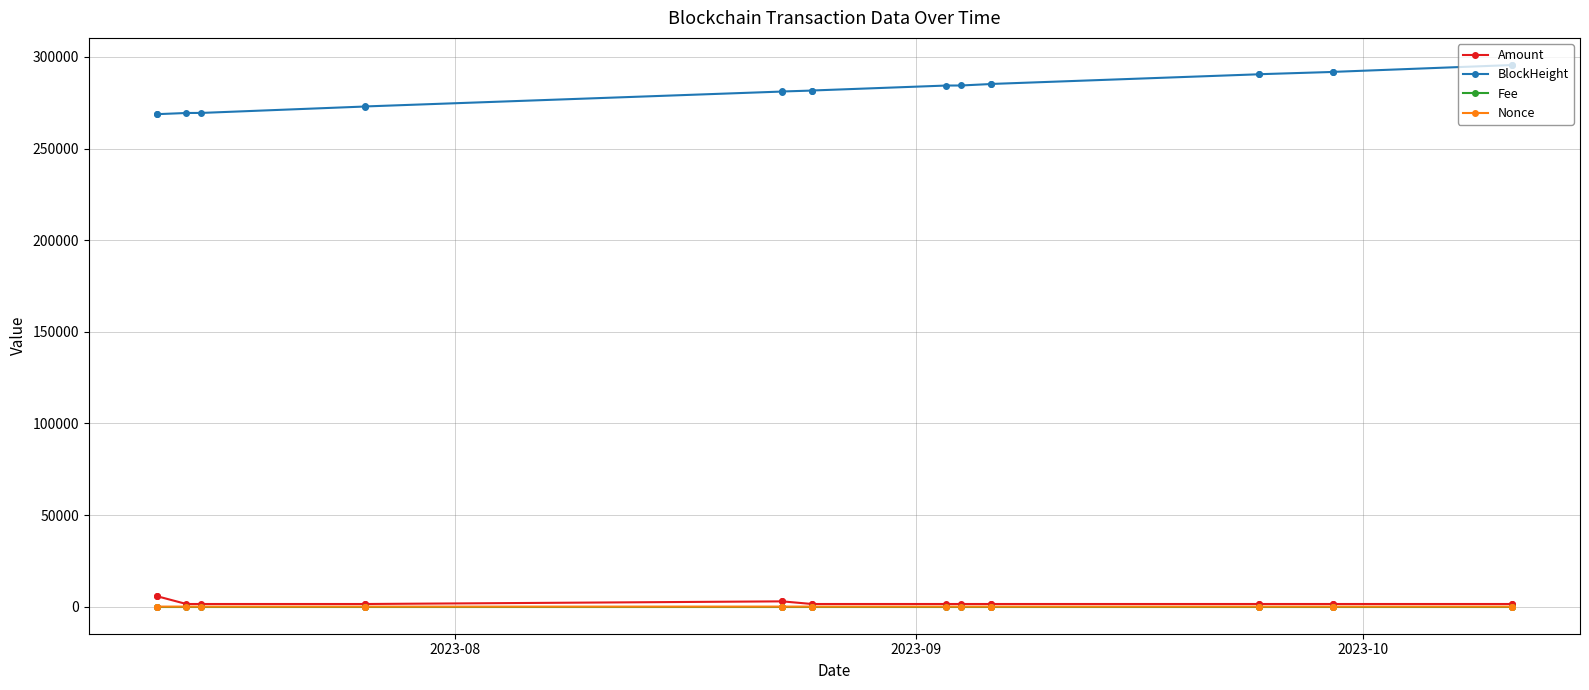

Rank the series by their maximum value, from highest to lowest.

BlockHeight, Amount, Nonce, Fee